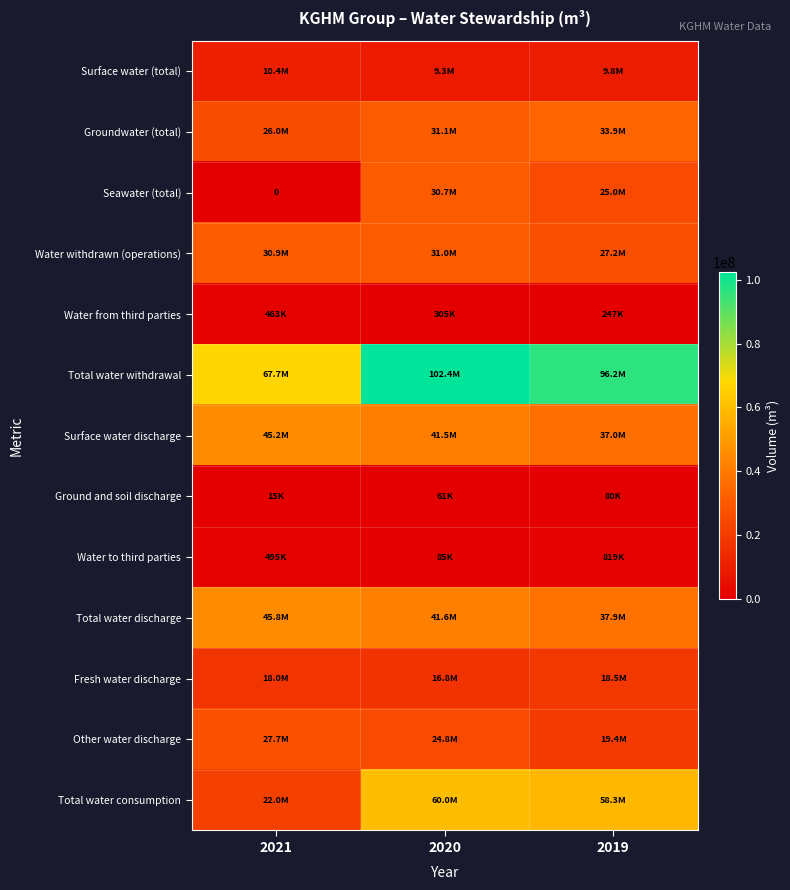

What is the approximate value of Total water discharge at 2021?

45751620